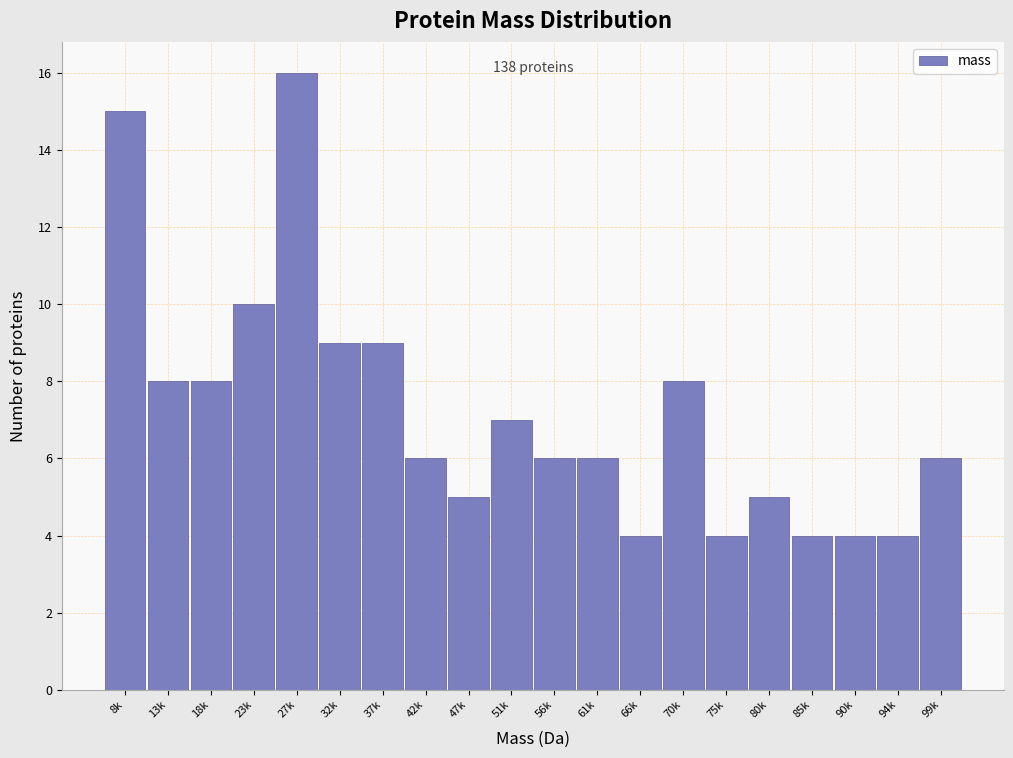

Reading left to right, transcribe all the data shown in this chart.

15	8	8	10	16	9	9	6	5	7	6	6	4	8	4	5	4	4	4	6